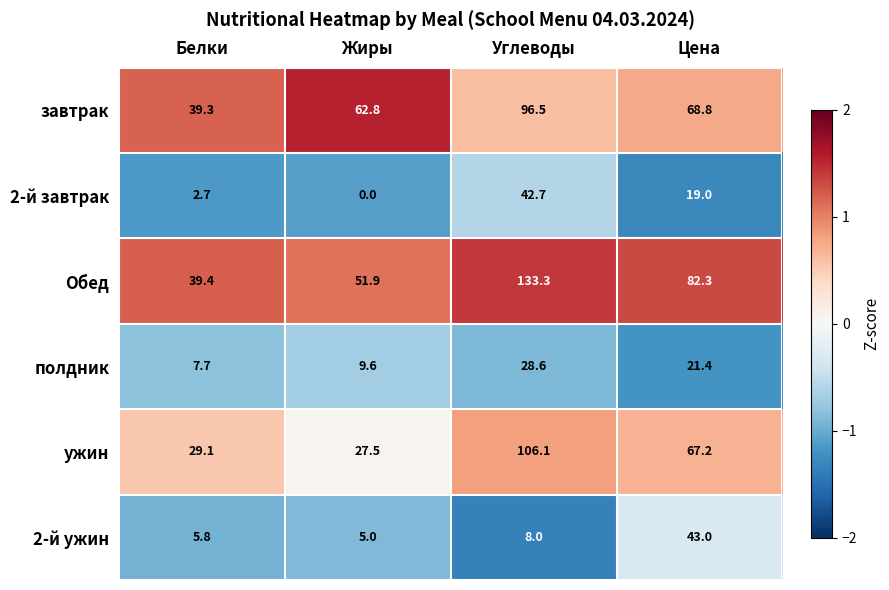

Reading left to right, transcribe all the data shown in this chart.

завтрак: Белки=39.3	Жиры=62.8	Углеводы=96.5	Цена=68.8
2-й завтрак: Белки=2.7	Жиры=0.0	Углеводы=42.7	Цена=19.0
Обед: Белки=39.4	Жиры=51.9	Углеводы=133.3	Цена=82.3
полдник: Белки=7.7	Жиры=9.6	Углеводы=28.6	Цена=21.4
ужин: Белки=29.1	Жиры=27.5	Углеводы=106.1	Цена=67.2
2-й ужин: Белки=5.8	Жиры=5.0	Углеводы=8.0	Цена=43.0